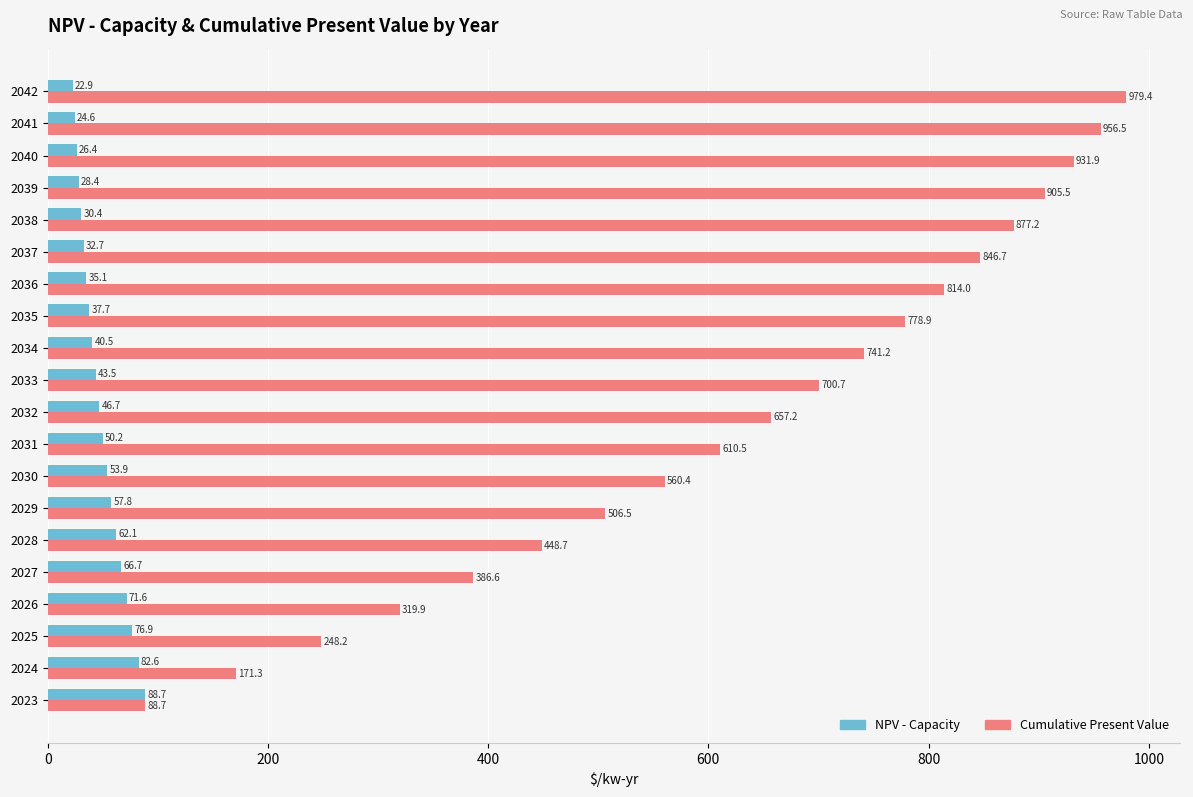

What is the difference between the second highest and second lowest values in the NPV - Capacity series?

58.0